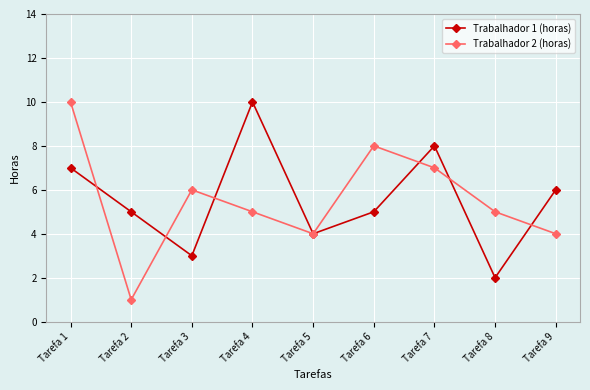

What is the value of the Trabalhador 2 (horas) point at the 5th from the left?

4